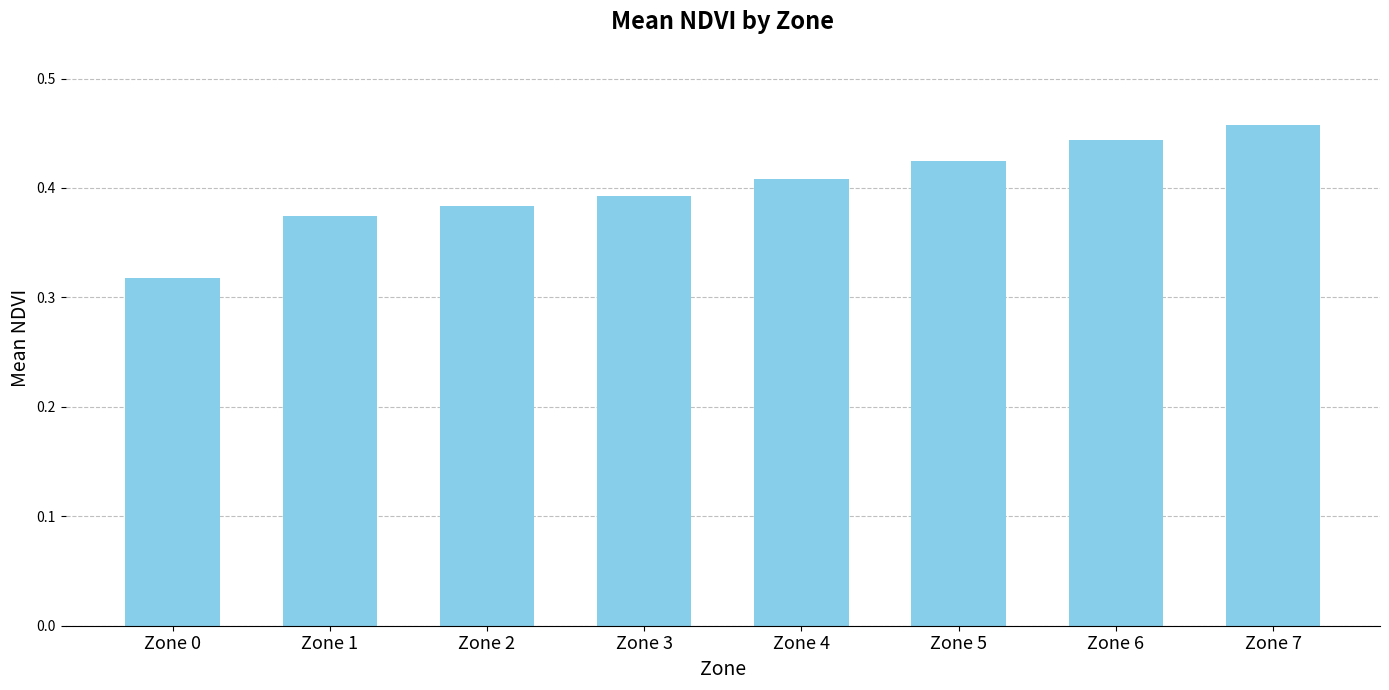

Which category has the lowest value across all series?

Zone 0